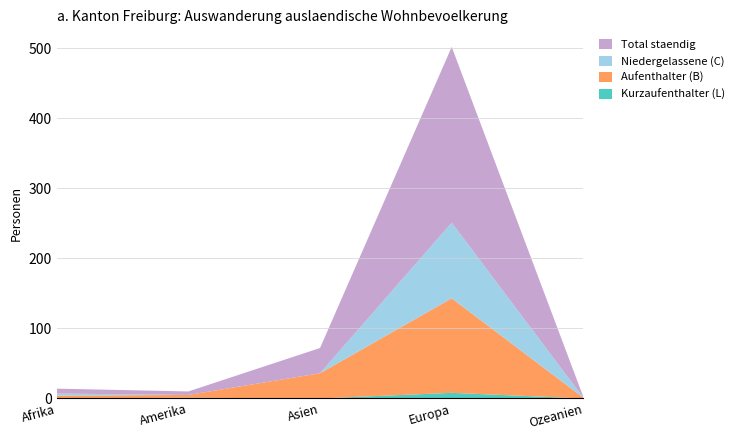

Reading left to right, list all the values displayed in this chart.

Kurzaufenthalter (L): Afrika=0	Amerika=1	Asien=0	Europa=8	Ozeanien=0
Aufenthalter (B): Afrika=4	Amerika=4	Asien=36	Europa=135	Ozeanien=1
Niedergelassene (C): Afrika=3	Amerika=0	Asien=0	Europa=108	Ozeanien=0
Total staendig: Afrika=7	Amerika=5	Asien=36	Europa=251	Ozeanien=1